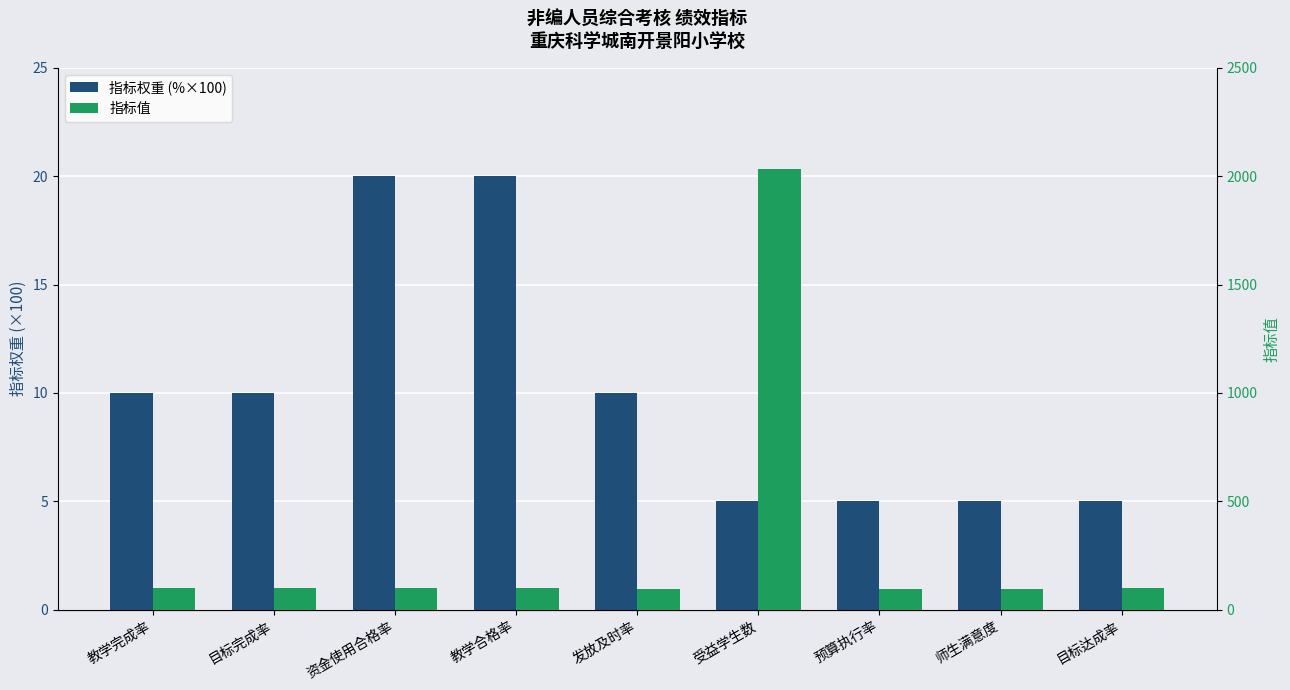

What is the difference between the second highest and second lowest values in the 指标值 series?

5